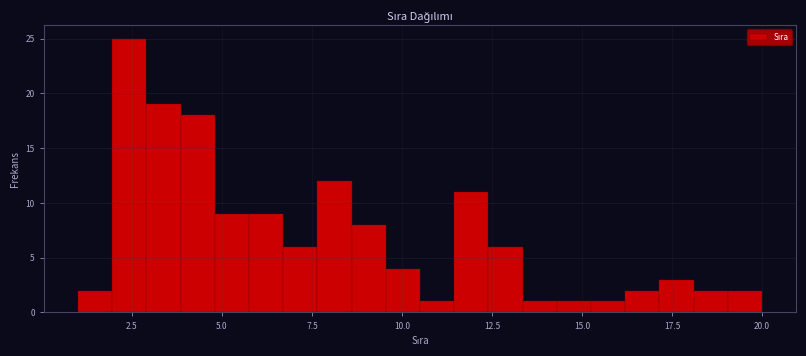

Read against the x-axis, roughly where is the centre of the tallest bar?

2.5